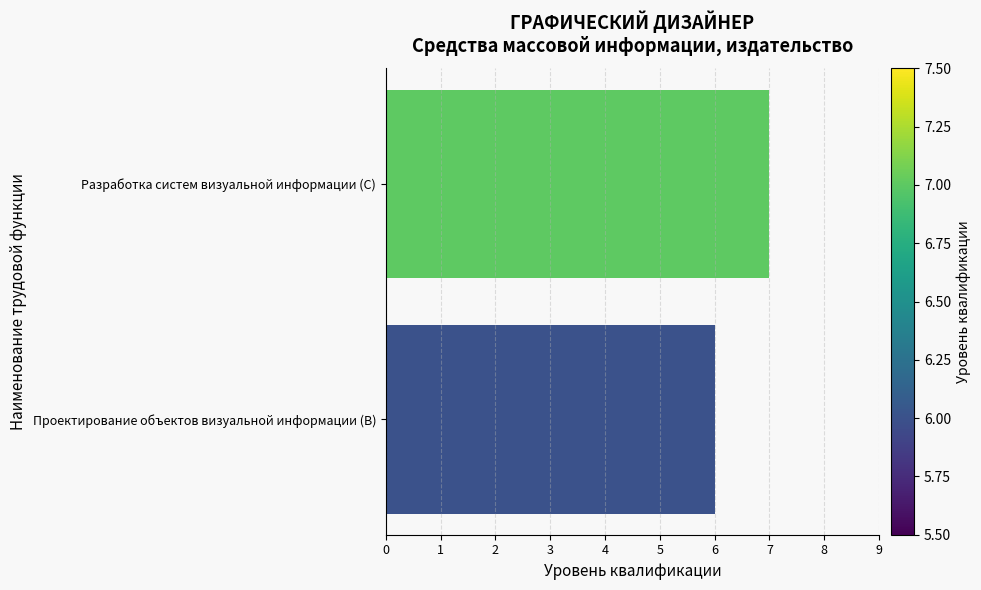

Reading bottom to top, transcribe all the data shown in this chart.

Проектирование объектов визуальной информации (B)=6	Разработка систем визуальной информации (C)=7